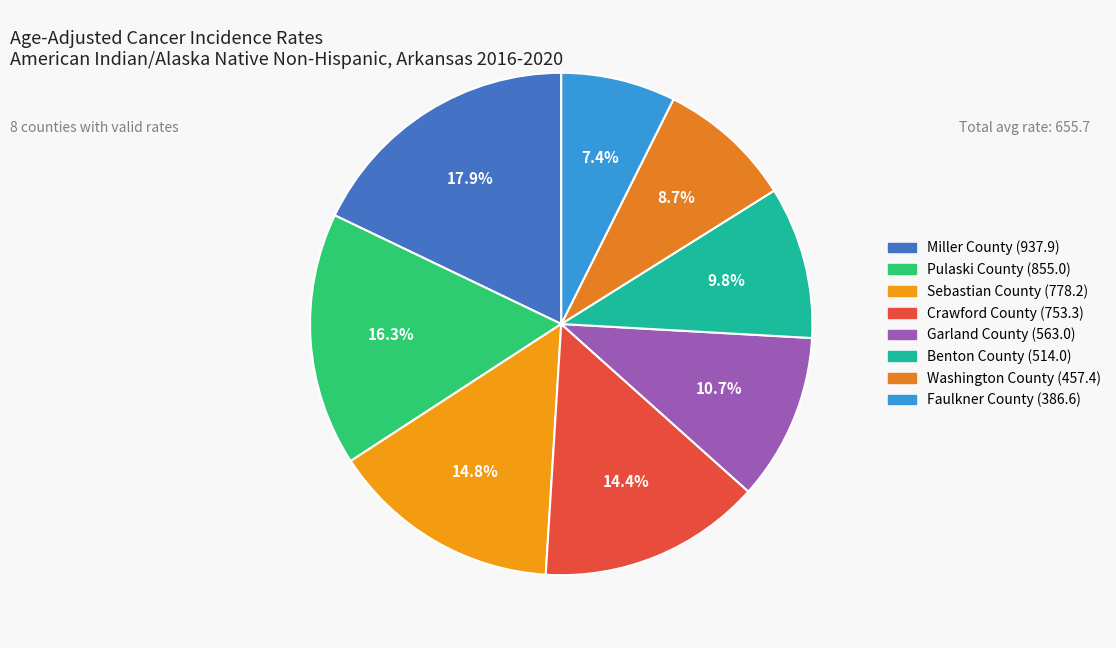

What portion of the pie excludes Sebastian County?

85.2%